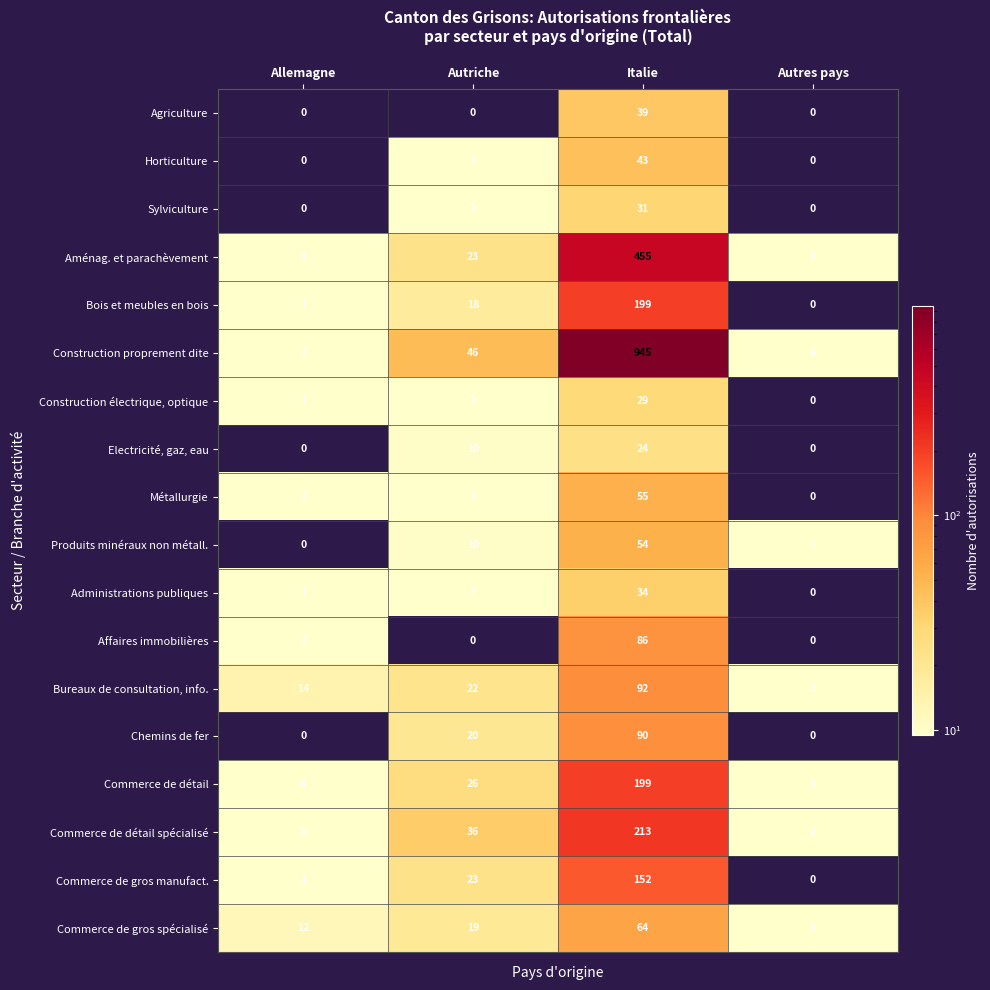

Which label corresponds to the largest value in the chart?

Italie